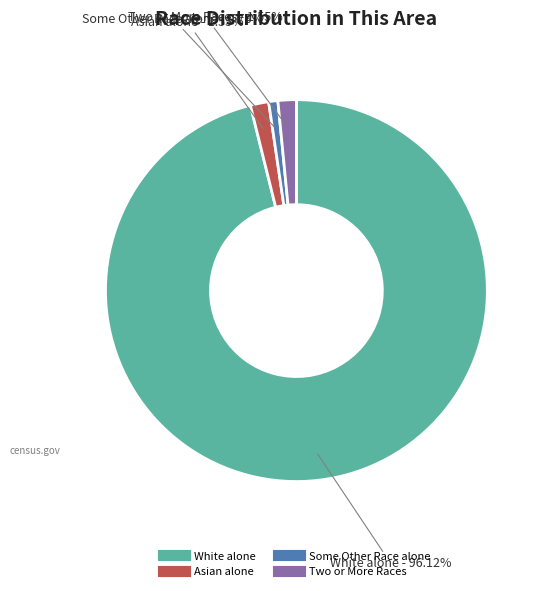

Is there any slice that represents more than half of the pie?

Yes